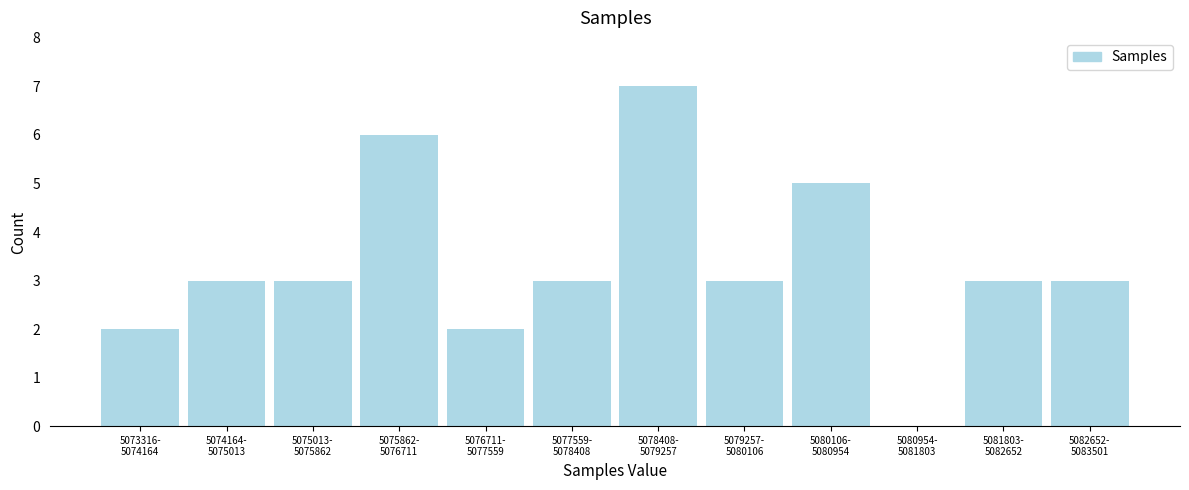

What is the maximum value shown in the chart?

7